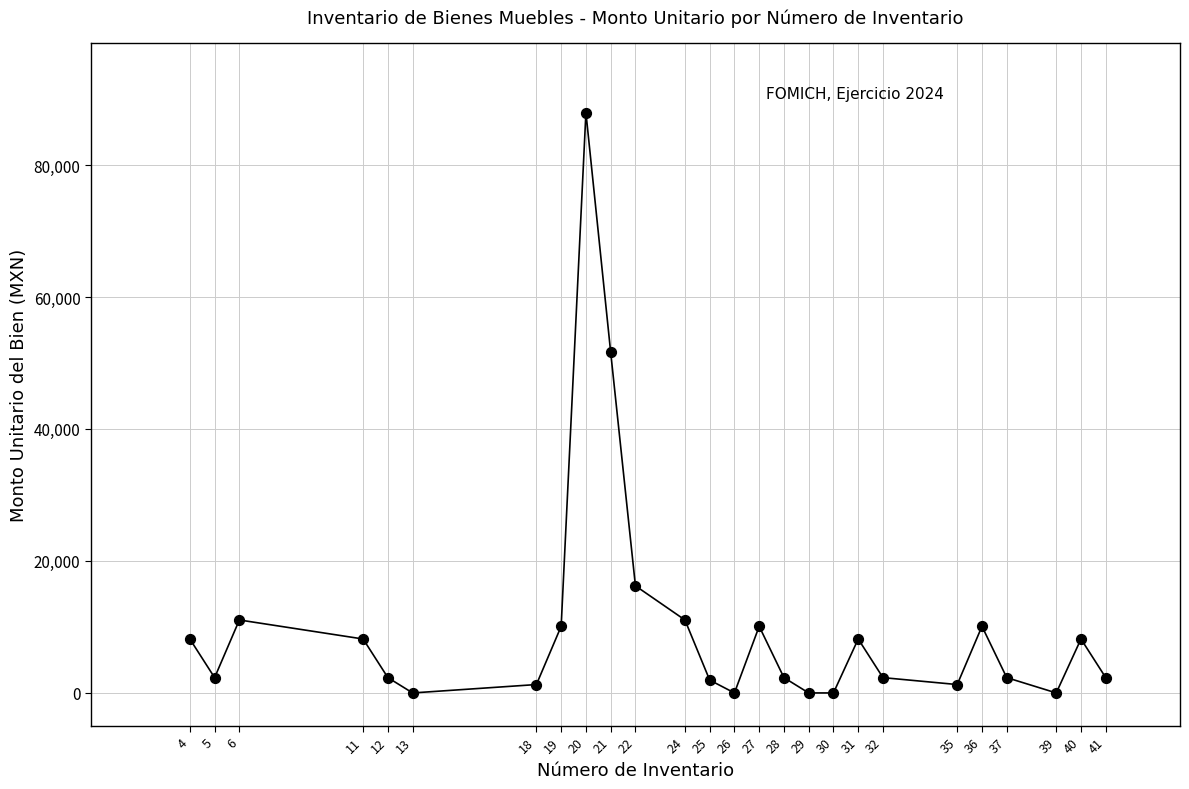

What is the range of Y values (max minus min)?

87940.5